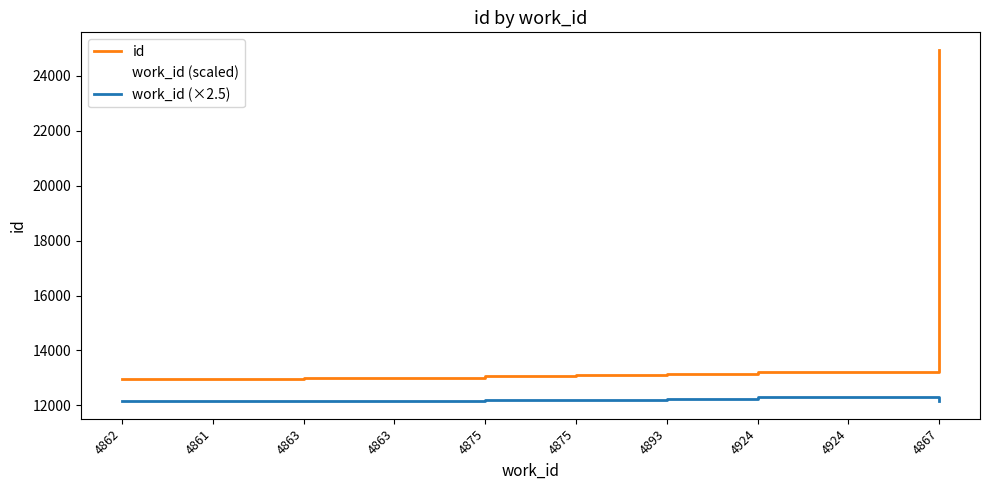

How many lines are shown in the chart?

3